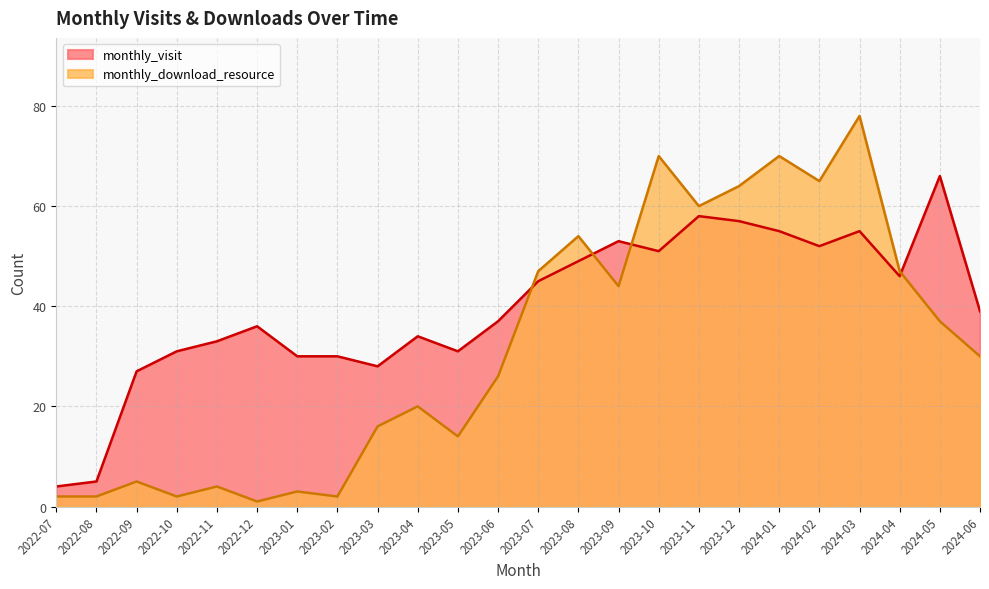

Reading left to right, transcribe all the data shown in this chart.

monthly_visit: 2022-07=4	2022-08=5	2022-09=27	2022-10=31	2022-11=33	2022-12=36	2023-01=30	2023-02=30	2023-03=28	2023-04=34	2023-05=31	2023-06=37	2023-07=45	2023-08=49	2023-09=53	2023-10=51	2023-11=58	2023-12=57	2024-01=55	2024-02=52	2024-03=55	2024-04=46	2024-05=66	2024-06=39
monthly_download_resource: 2022-07=2	2022-08=2	2022-09=5	2022-10=2	2022-11=4	2022-12=1	2023-01=3	2023-02=2	2023-03=16	2023-04=20	2023-05=14	2023-06=26	2023-07=47	2023-08=54	2023-09=44	2023-10=70	2023-11=60	2023-12=64	2024-01=70	2024-02=65	2024-03=78	2024-04=47	2024-05=37	2024-06=30